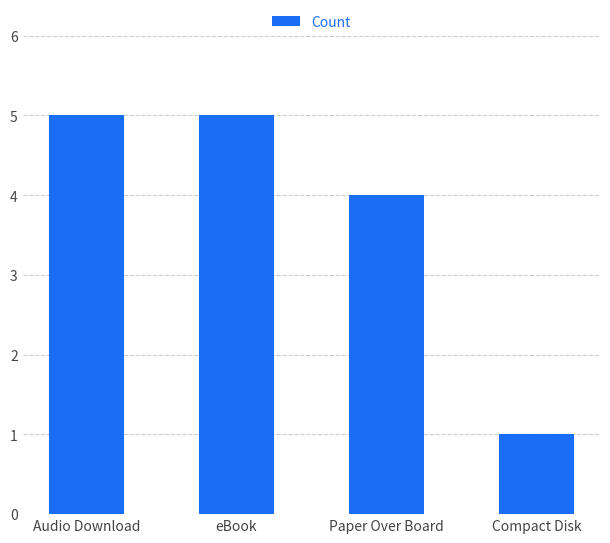

Which label corresponds to the smallest value in the chart?

Compact Disk